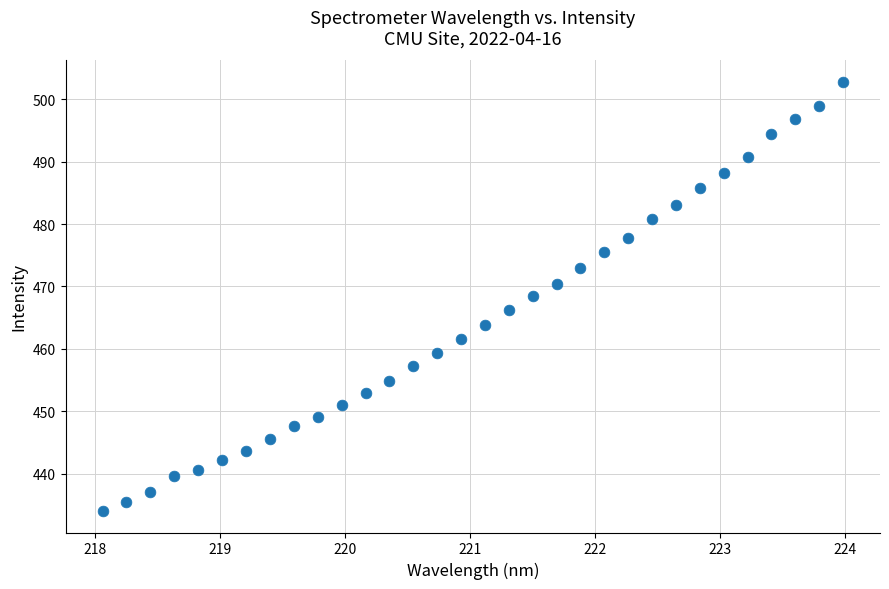

What is the range of Y values (max minus min)?

68.8